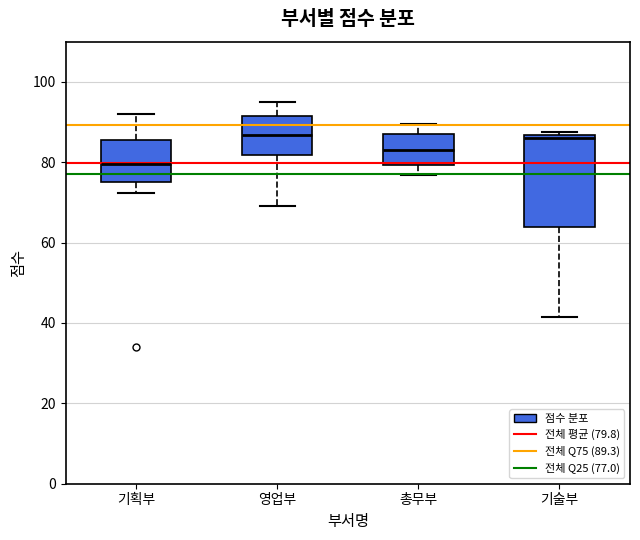

Which box has the lowest median line?

기획부